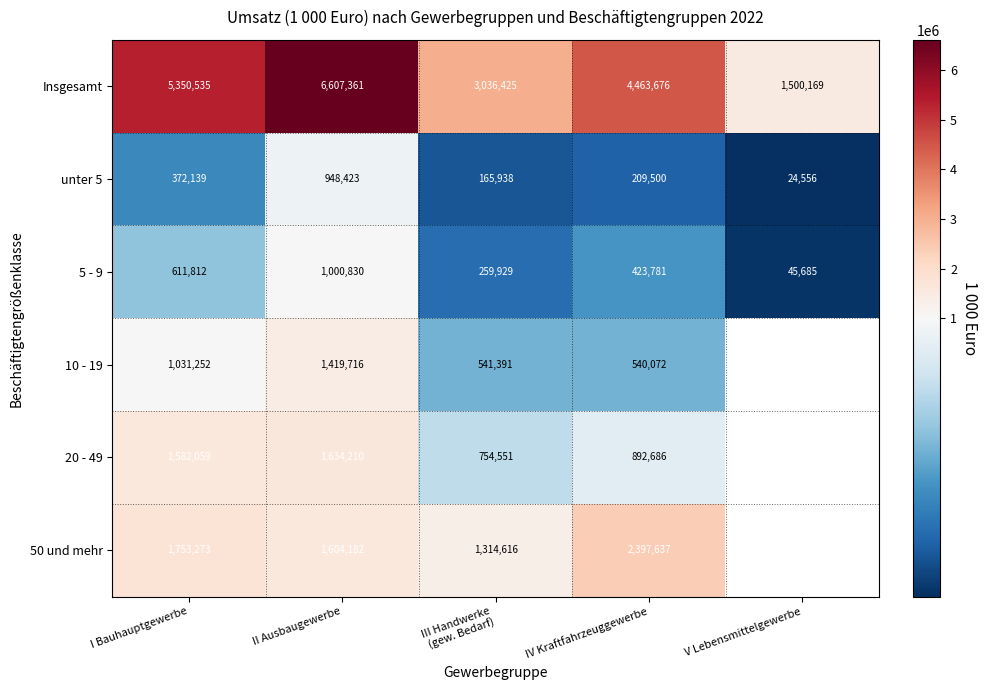

What is the difference between the maximum and minimum values in the 5 - 9 series?

955145